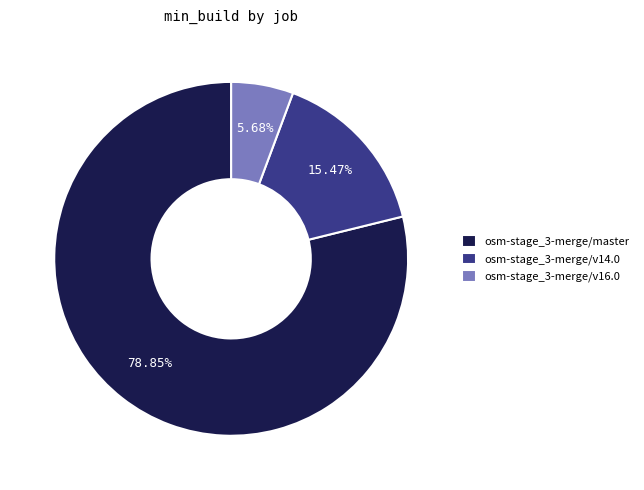

Which has a higher value, osm-stage_3-merge/v14.0 or osm-stage_3-merge/master?

osm-stage_3-merge/master